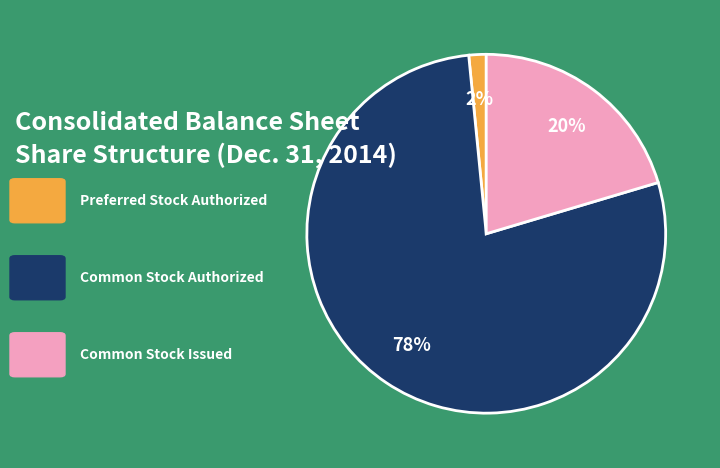

To the nearest percent, what is the difference between the largest and smallest slice percentages?

76%